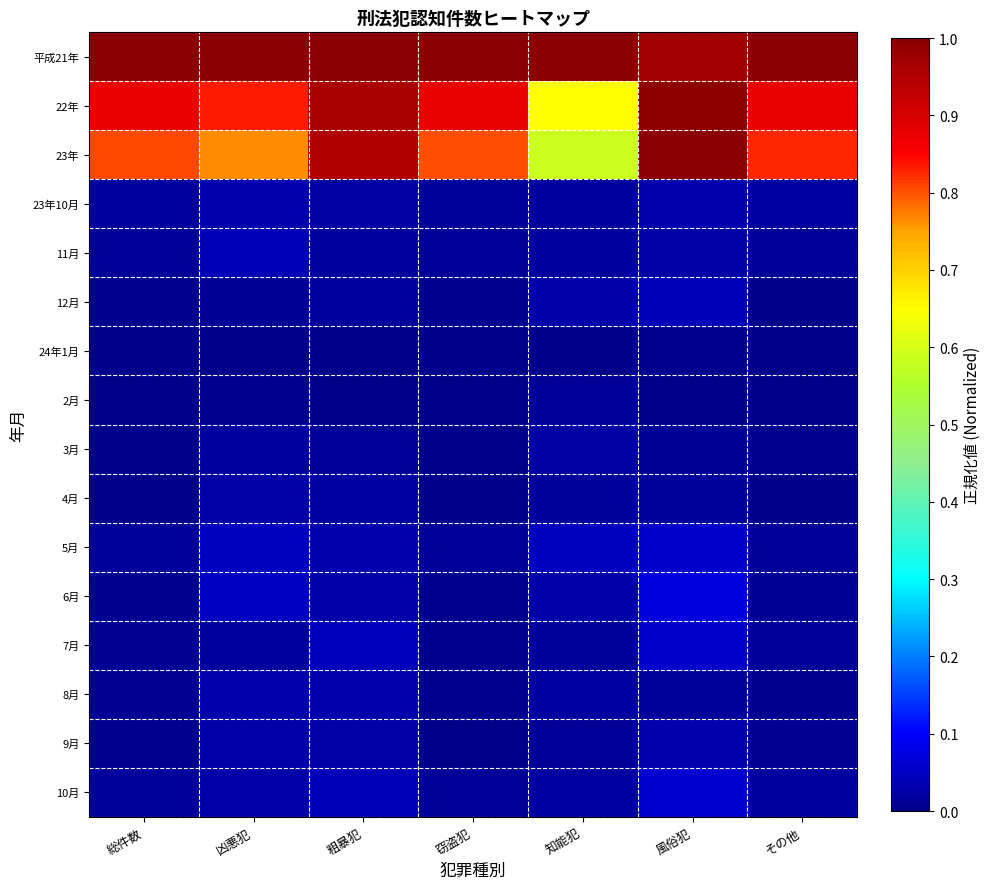

Count the number of categories in the chart.

7